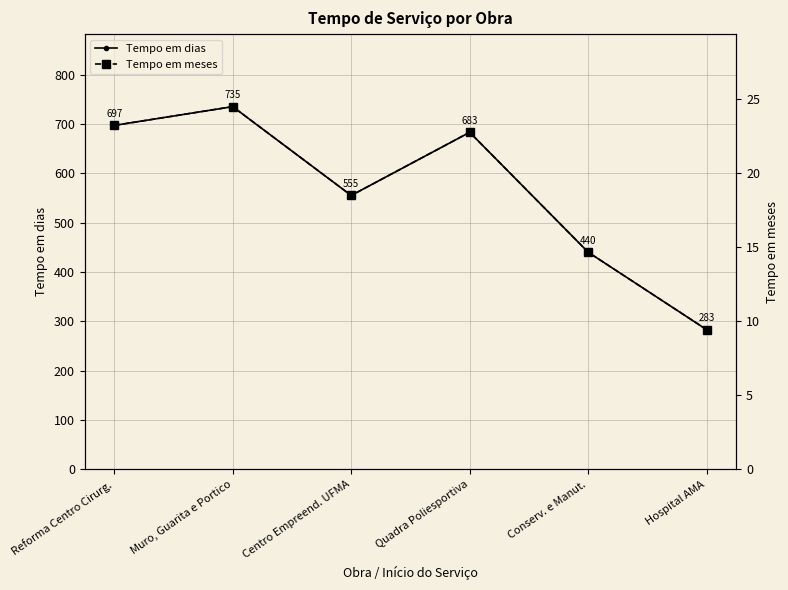

What is the maximum value shown in the chart?

735.0